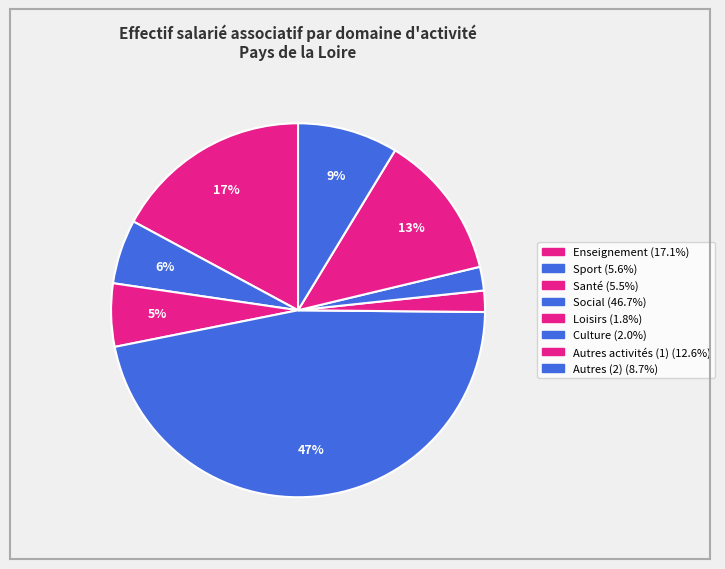

To the nearest percent, what is the difference between the Social and Enseignement slice percentages?

30%